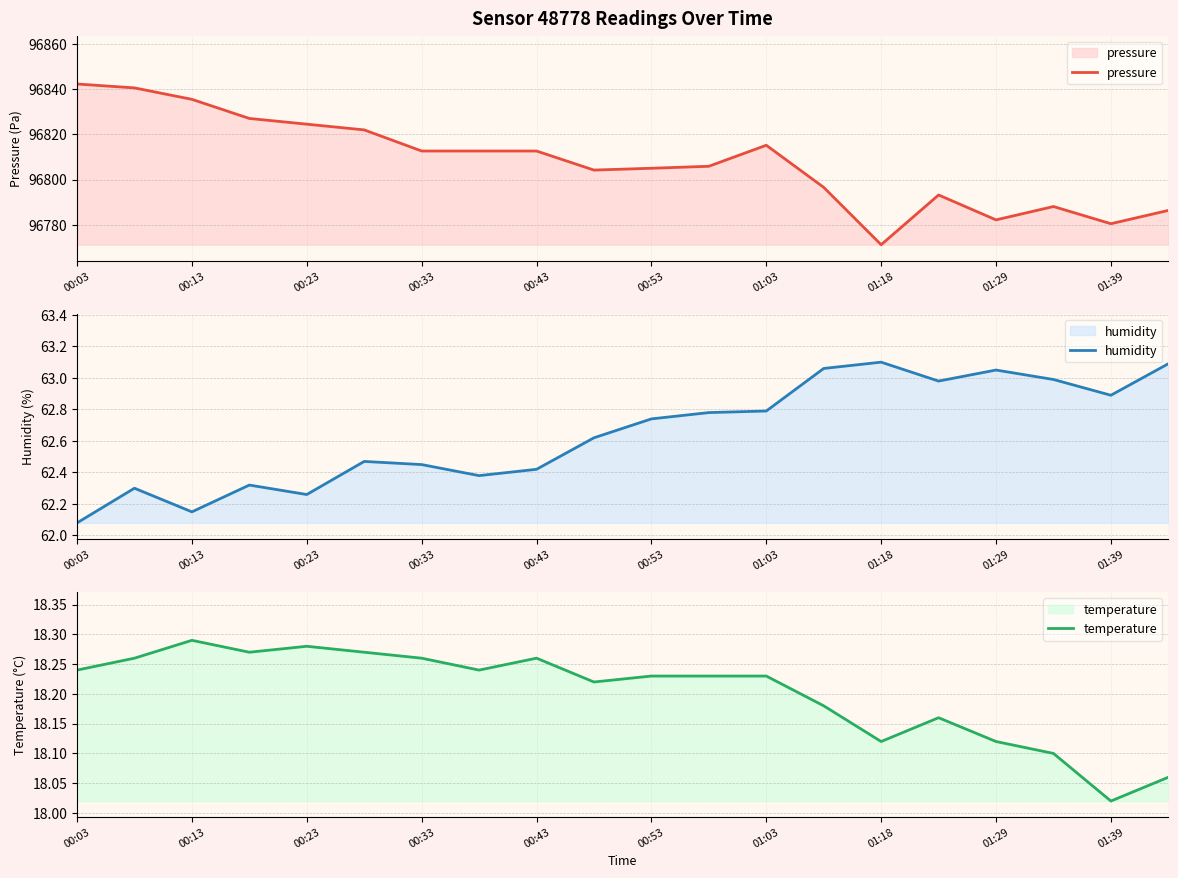

How many lines are shown in the chart?

3